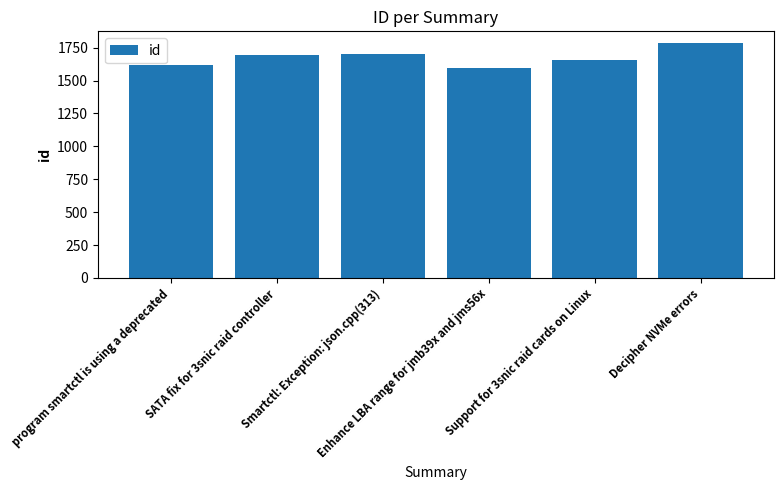

What is the average value?

1674